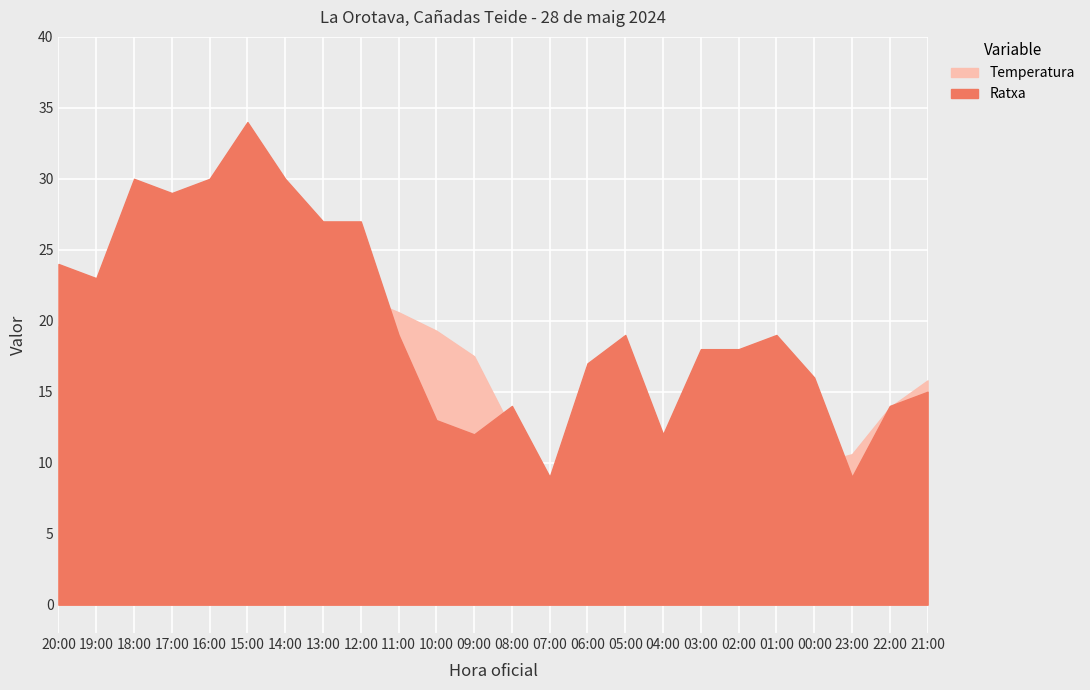

What is the difference between the maximum and minimum values in the Ratxa series?

25.0